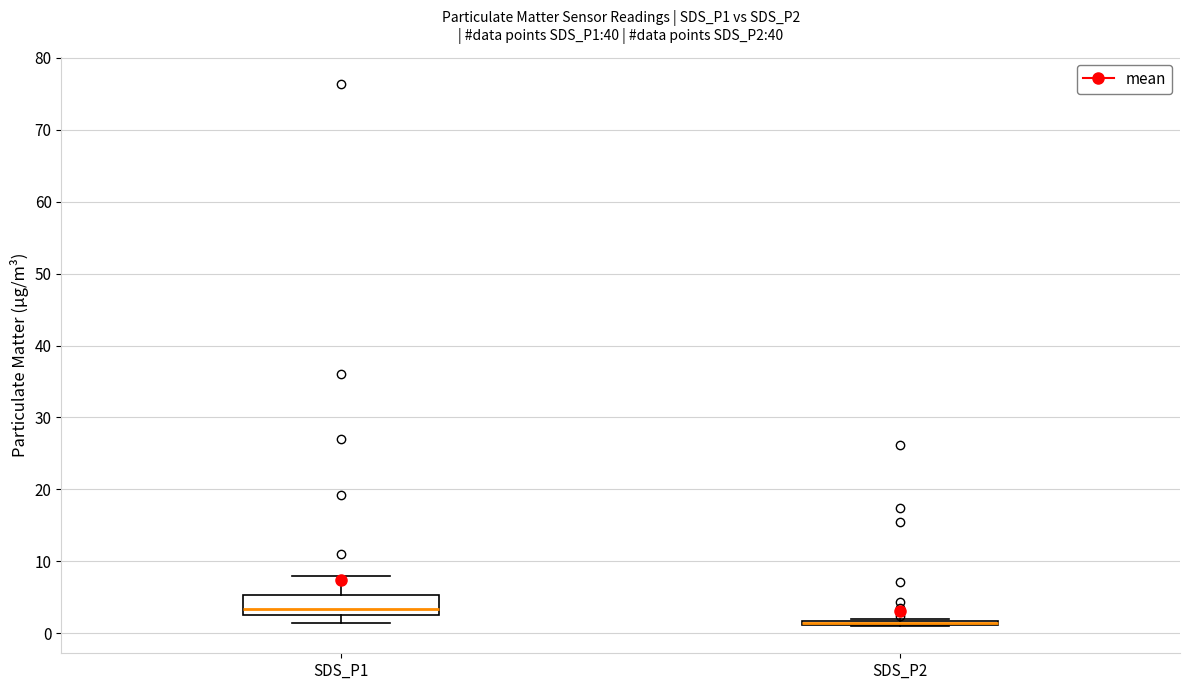

Where is the lower edge of the box for SDS_P1 on the y-axis? The values are not printed on the chart, so give them approximately, as read against the axis.

3